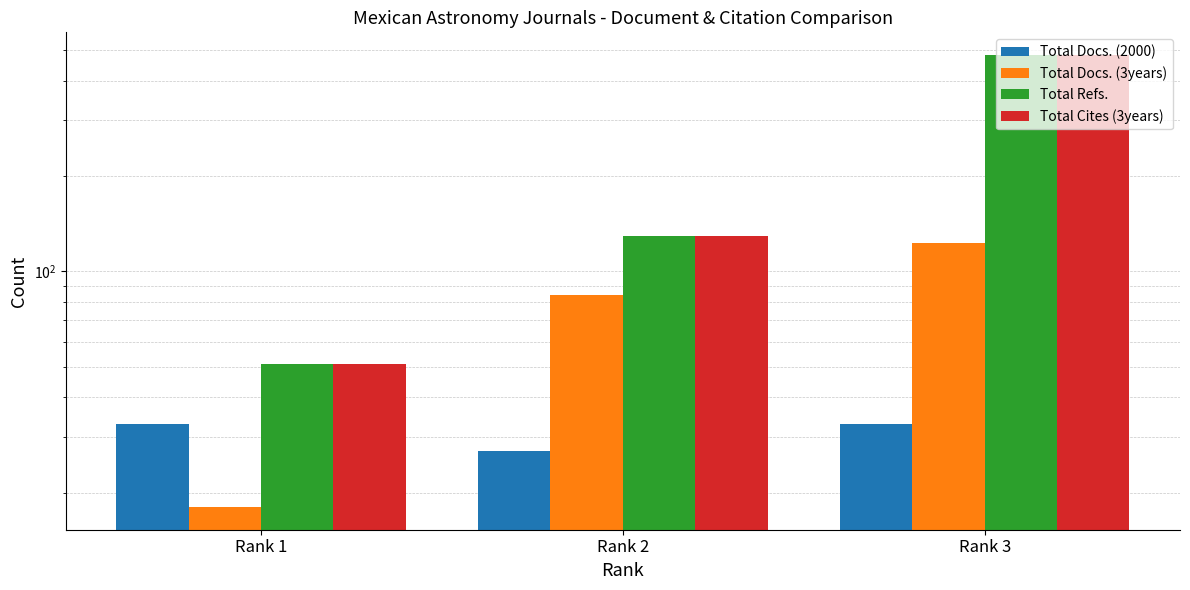

Which series has the largest total across all categories?

Total Refs.